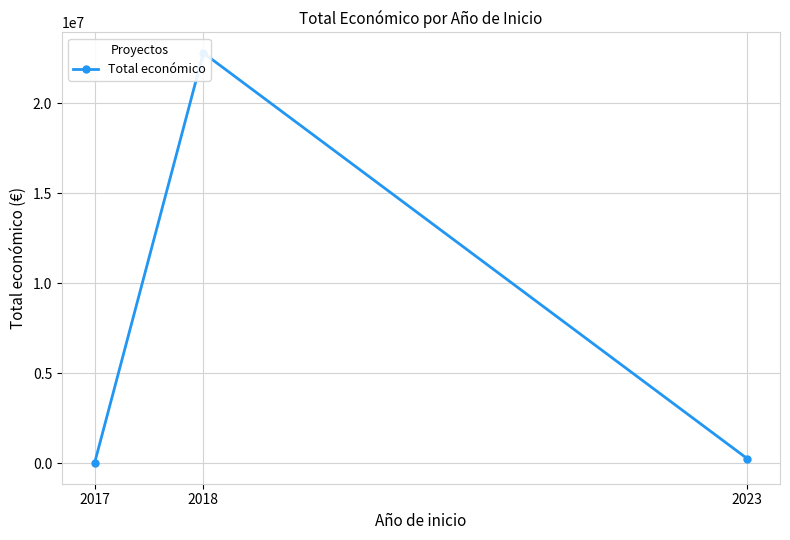

How many data points are less than 254993?

1